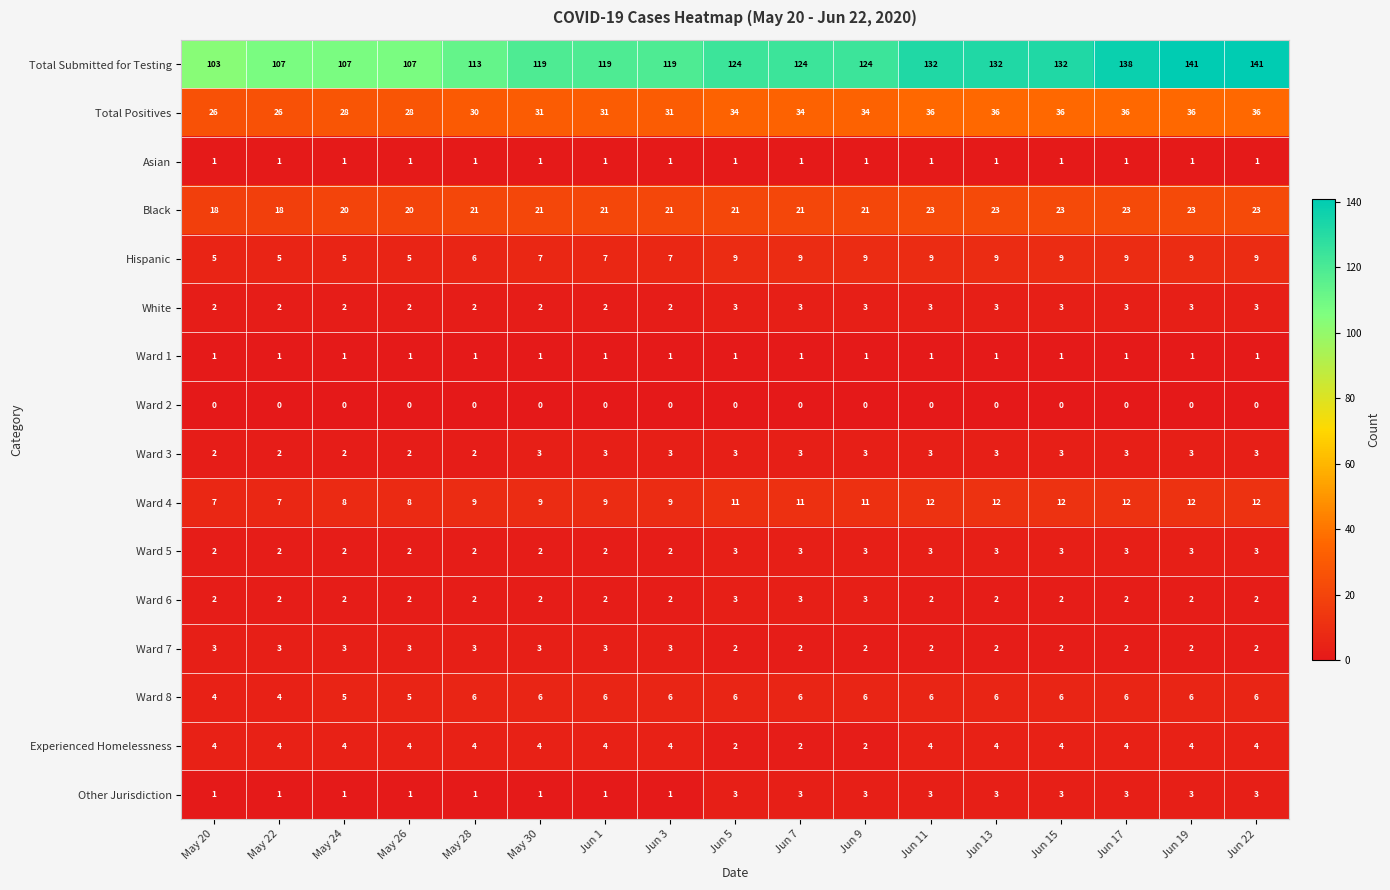

What is the total value across all series at Jun 3?

212